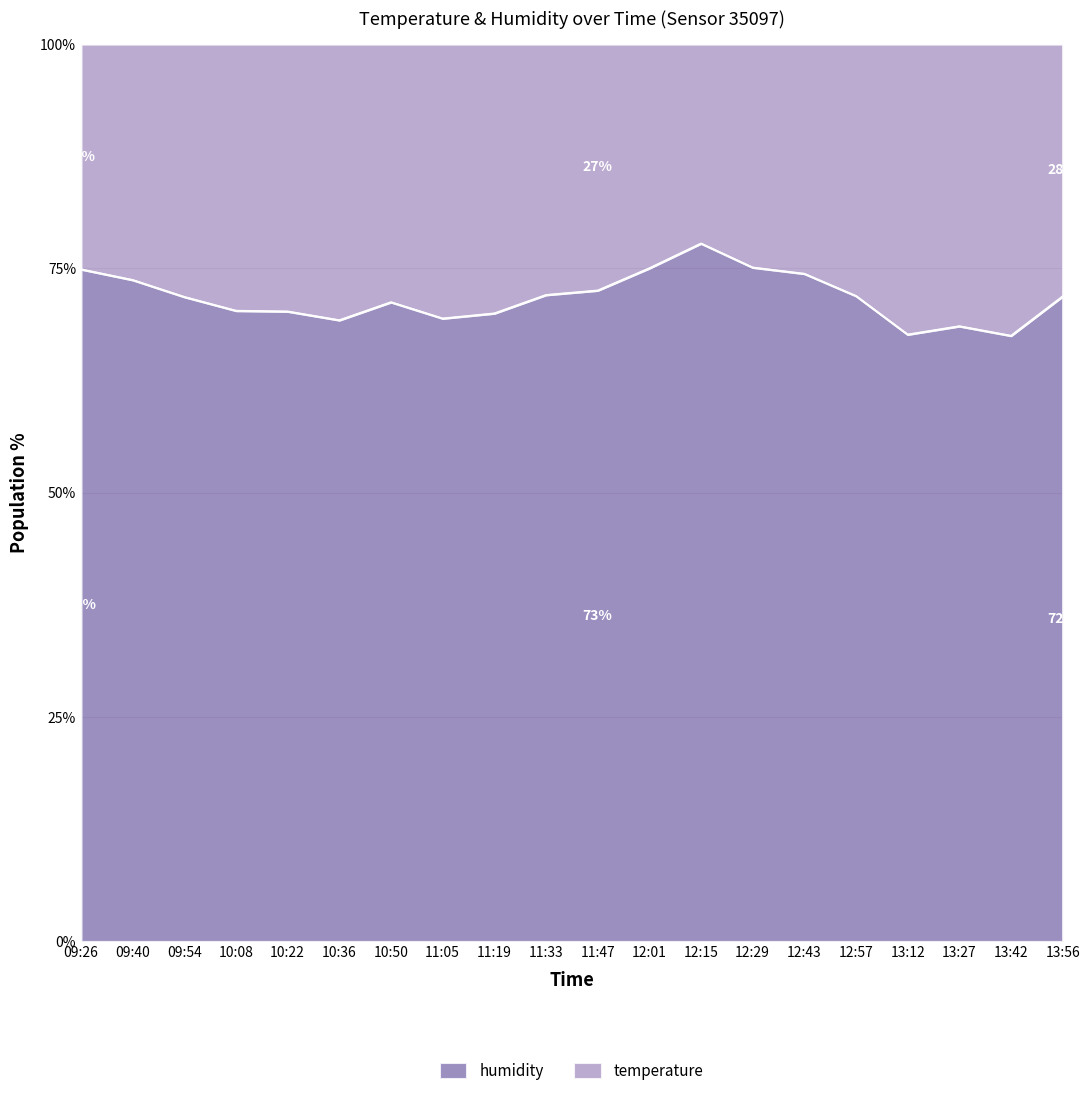

True or false: the data has more than 1 interior local peaks.

True